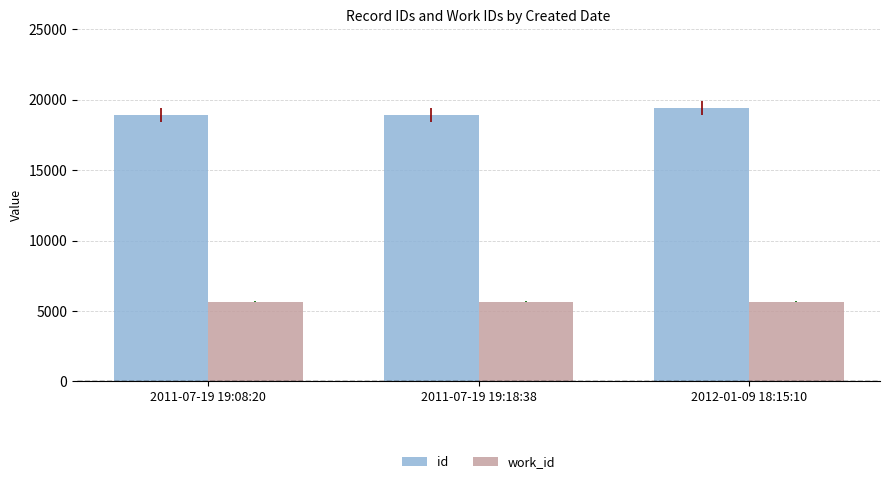

What is the spread (max minus min) of values at 2011-07-19 19:18:38?

13261